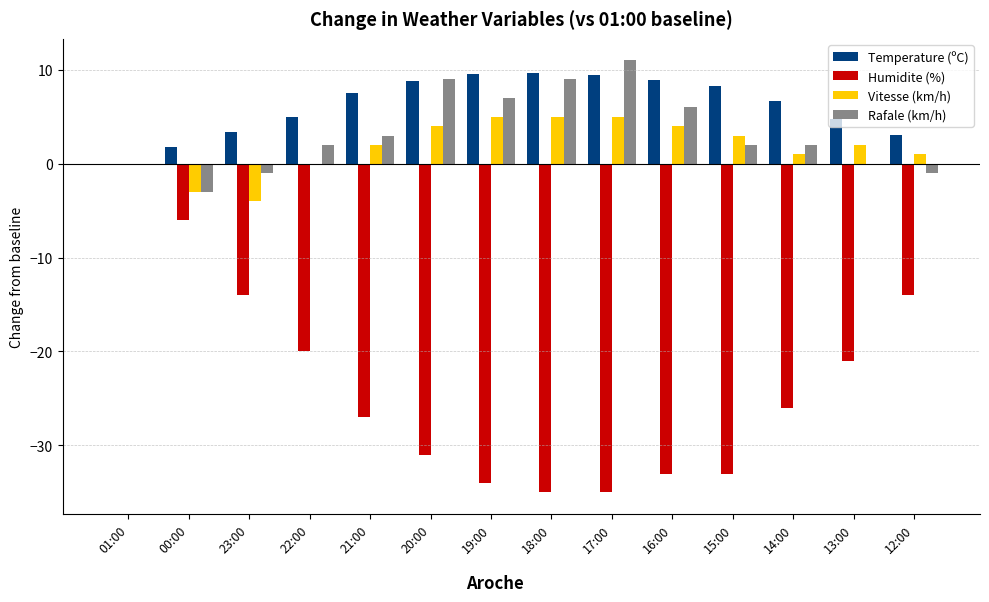

Is it true that Vitesse (km/h) equals -4.0 at 23:00?

True